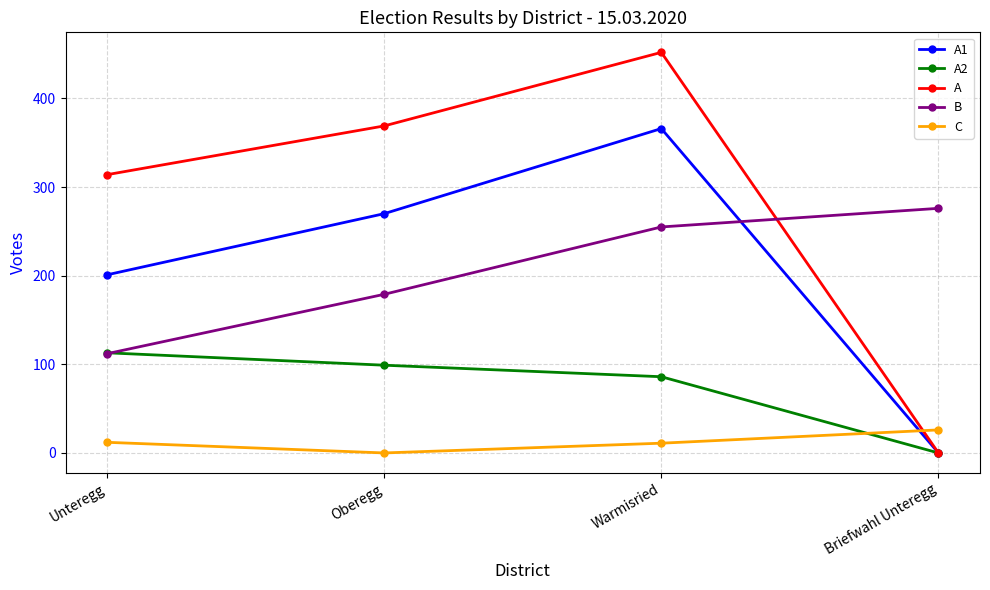

What is the difference between the highest and lowest values at Briefwahl Unteregg?

276